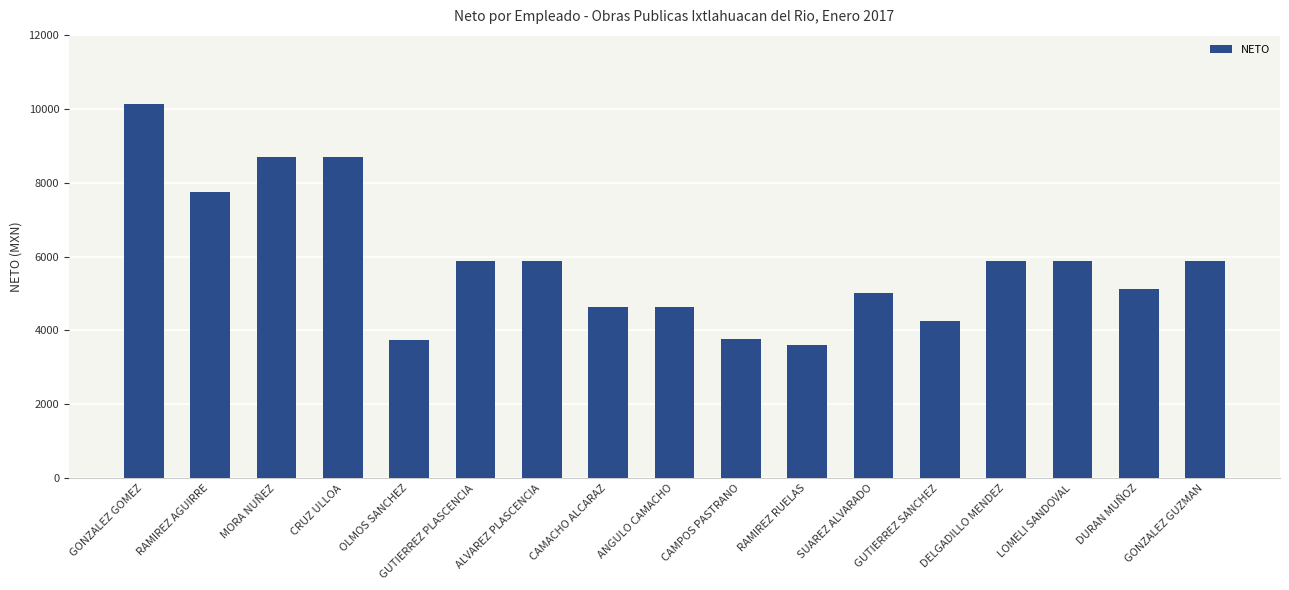

What is the label of the 12th bar from the right?

GUTIERREZ PLASCENCIA